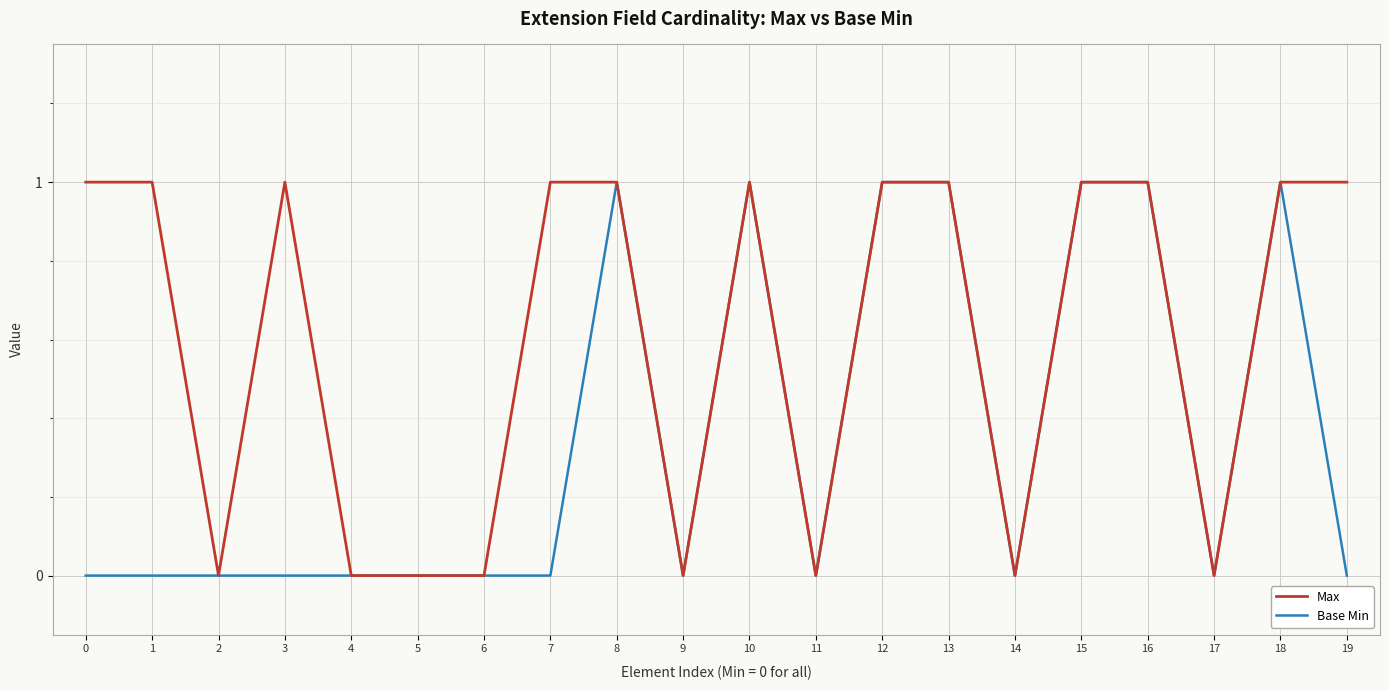

True or false: Max has a value of 1 at 13.

True